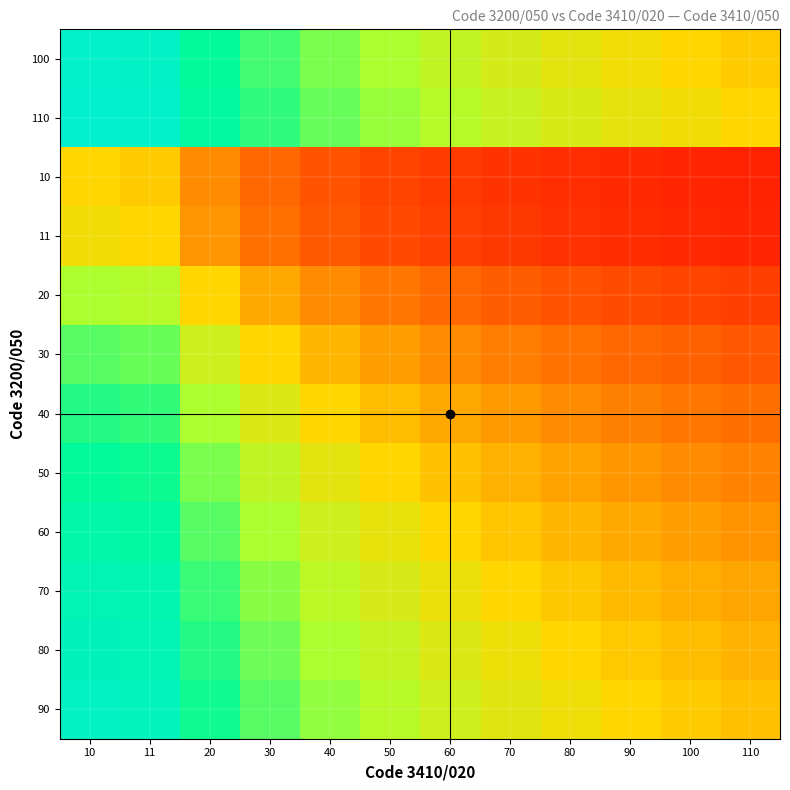

Between 11 and 10, which is larger?

10